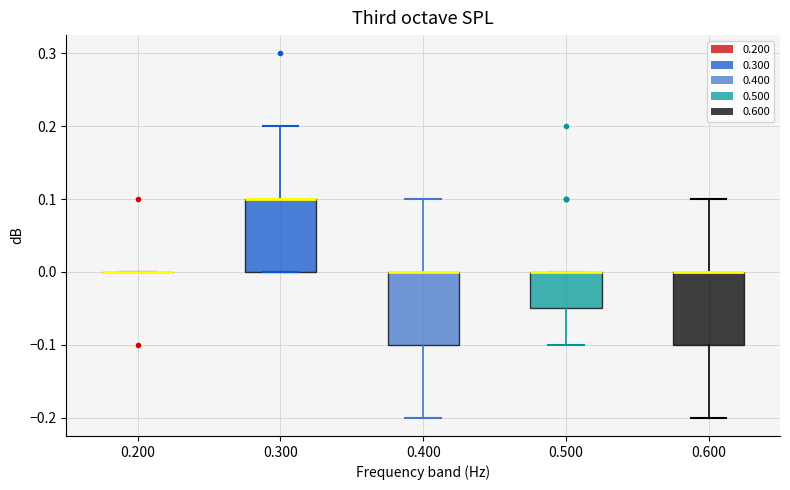

Reading left to right, transcribe this box plot: for each box, give where its median line is, the range the box spans, and where its two whiskers end, as read against the y-axis. The values are not printed on the chart, so give them approximately, as read against the axis.

0.200: box collapsed to a line at 0.00, whiskers 0.00 to 0.00
0.300: median 0.10 (drawn on the box's upper edge), box 0.00 to 0.10, whiskers 0.00 to 0.20
0.400: median 0.00 (drawn on the box's upper edge), box -0.10 to 0.00, whiskers -0.20 to 0.10
0.500: median 0.00 (drawn on the box's upper edge), box -0.05 to 0.00, whiskers -0.10 to 0.00
0.600: median 0.00 (drawn on the box's upper edge), box -0.10 to 0.00, whiskers -0.20 to 0.10